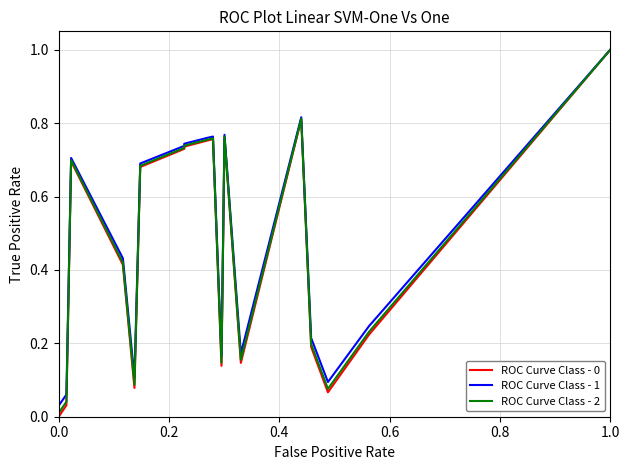

Which series has the largest range (max minus min)?

ROC Curve Class - 0